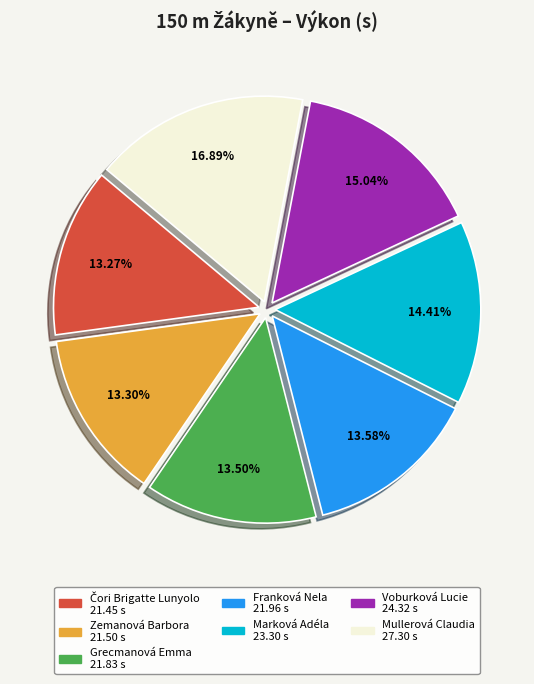

Approximately how many times larger is the value at Franková Nela compared to Marková Adéla?

0.9